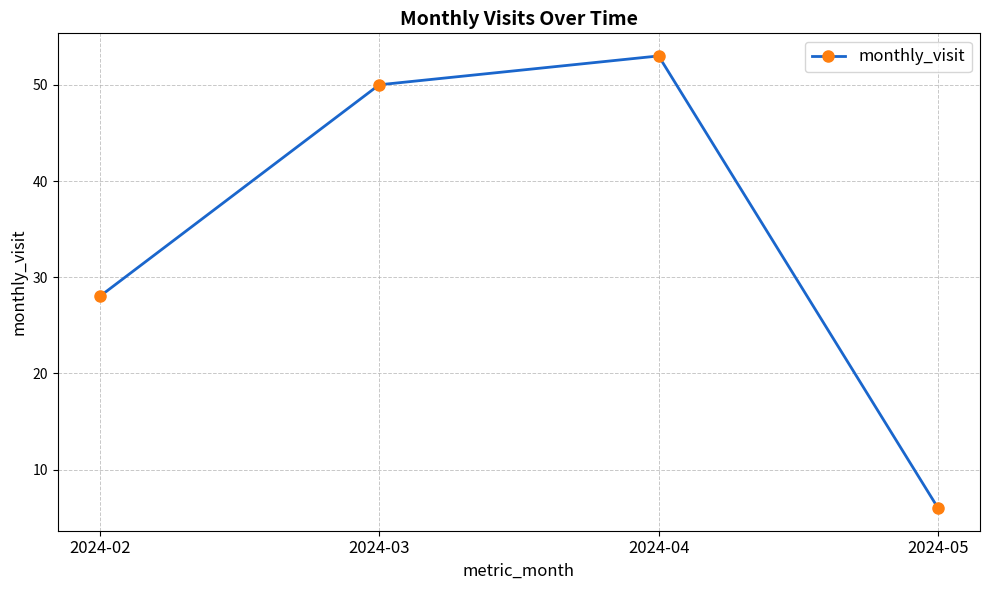

What is the maximum value shown in the chart?

53